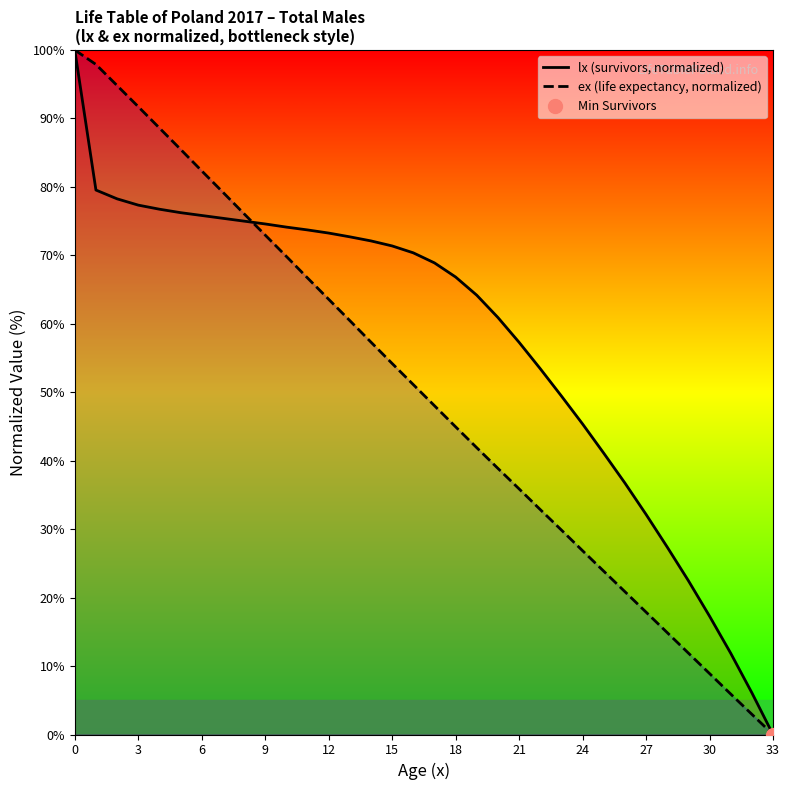

The value of ex (life expectancy, normalized) at 24 is 26.8. True or false?

True